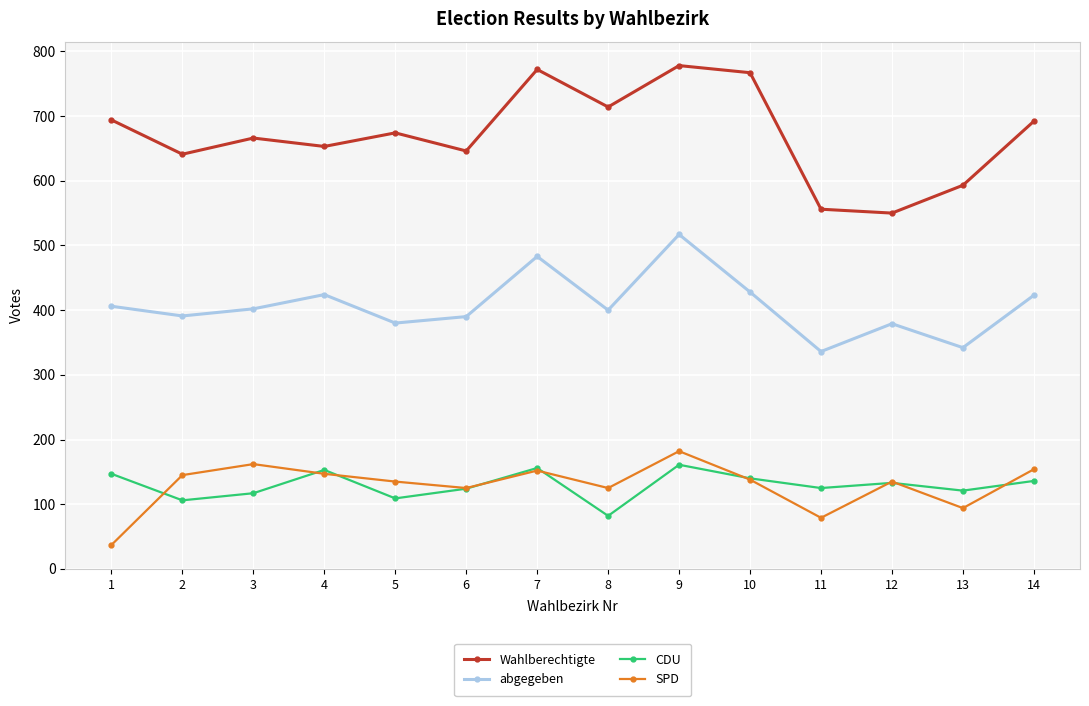

Does the chart display data point markers on the line(s)?

Yes